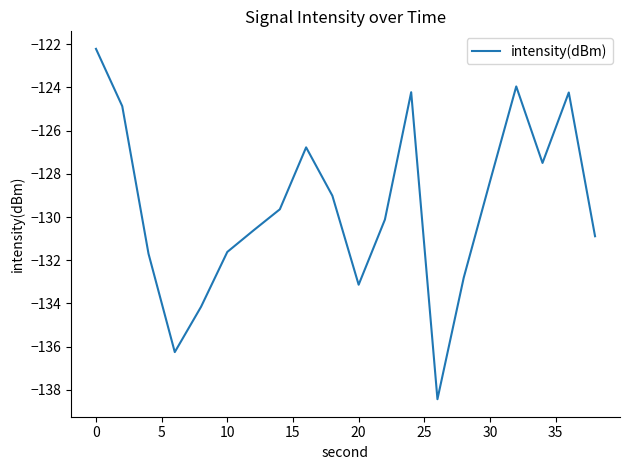

What is the smallest value displayed?

-138.4